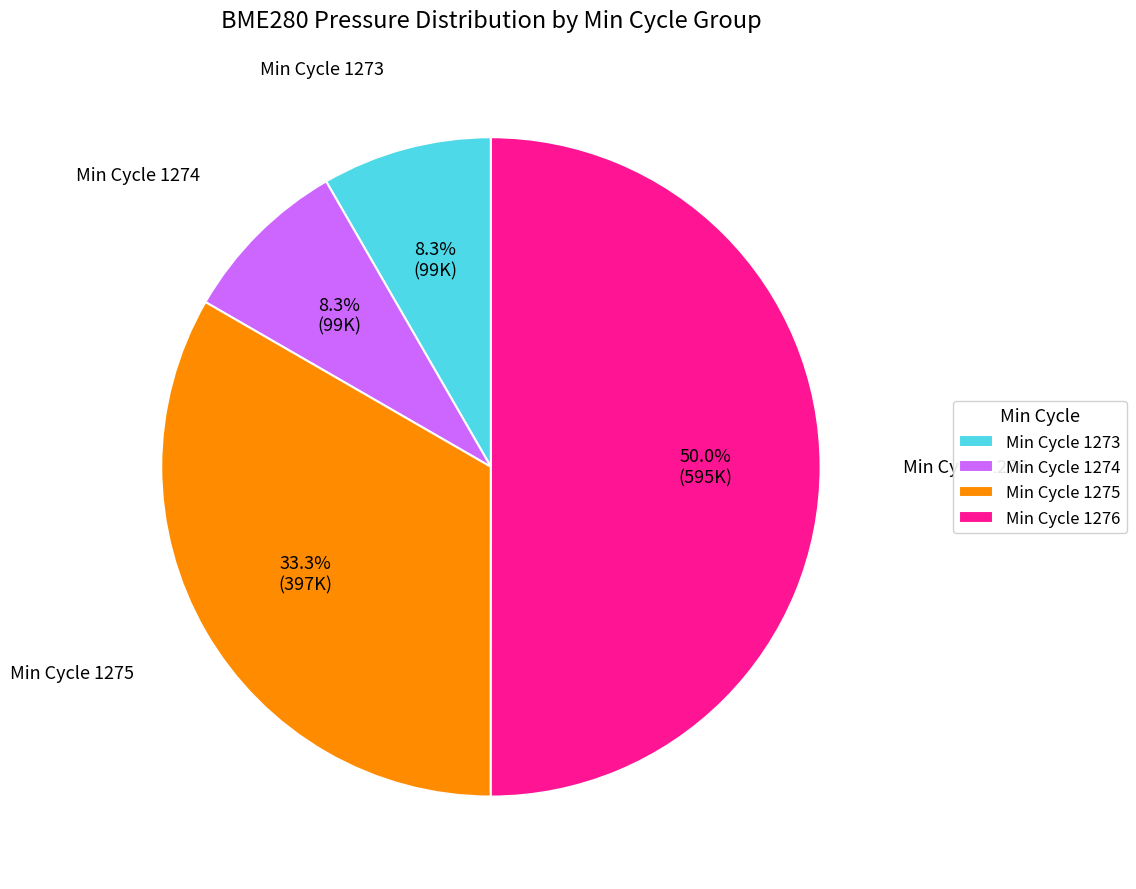

Between Min Cycle 1274 and Min Cycle 1275, which is larger?

Min Cycle 1275